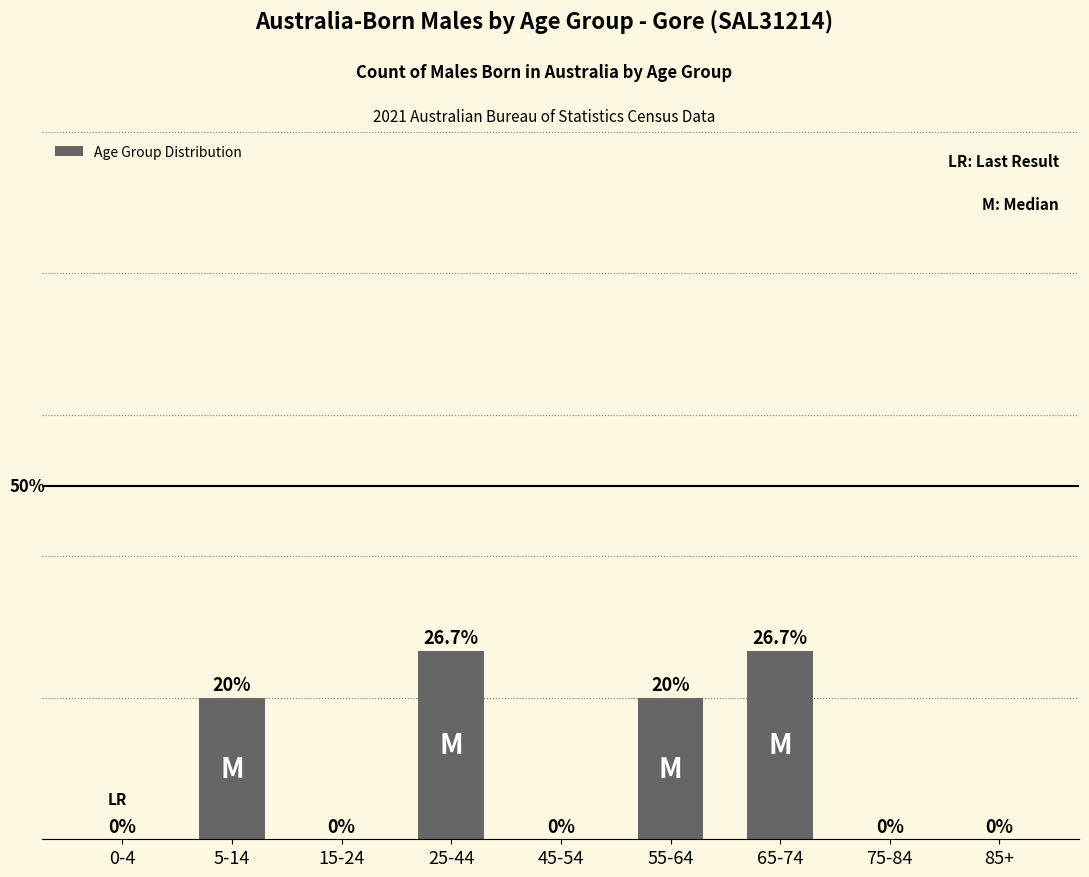

Which has a higher value, 65-74 or 5-14?

65-74